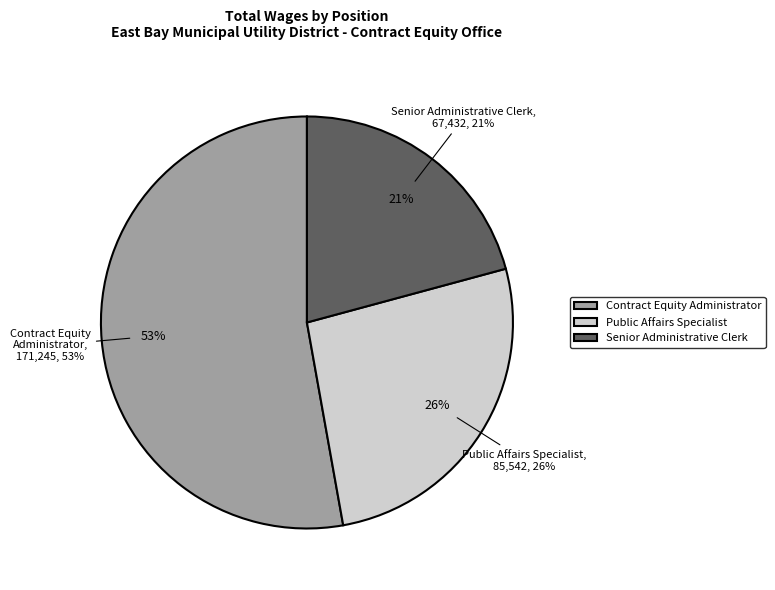

What is the change in value from Public Affairs Specialist to Senior Administrative Clerk?

-18110